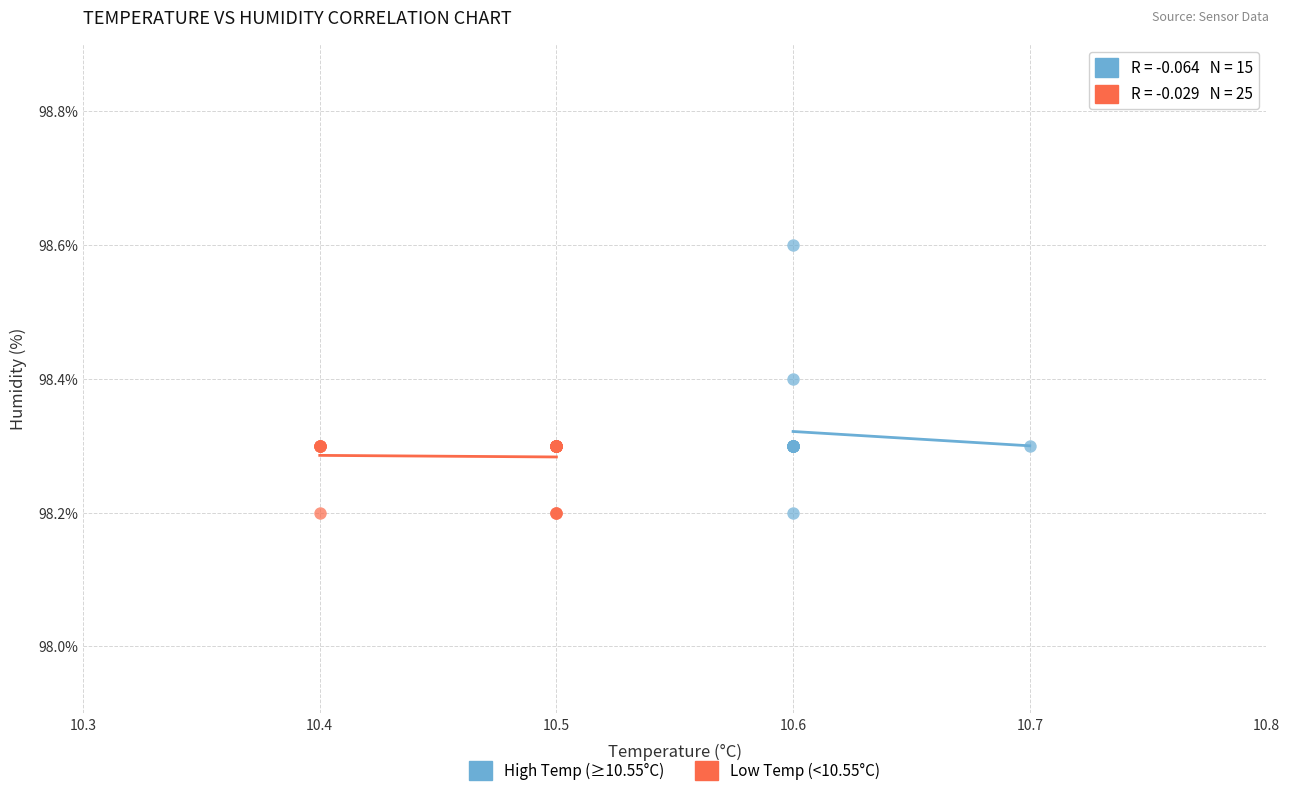

Which series contains the highest Y value?

High Temp (≥10.55°C)